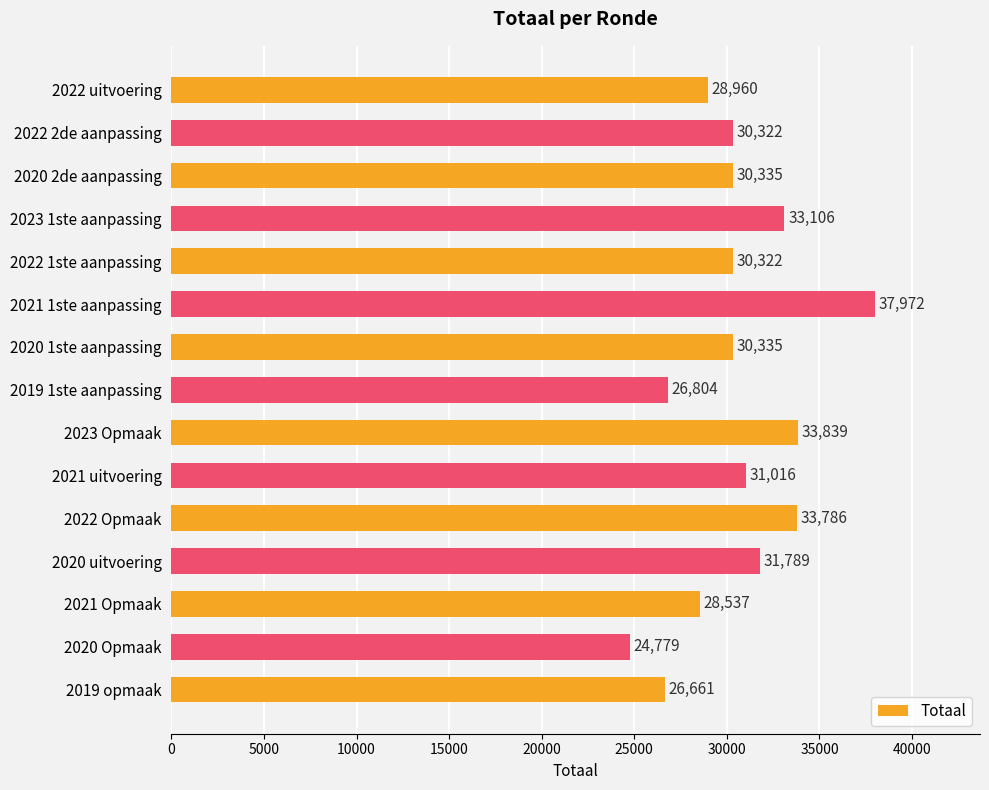

What is the value of the 10th bar from the top?

31016